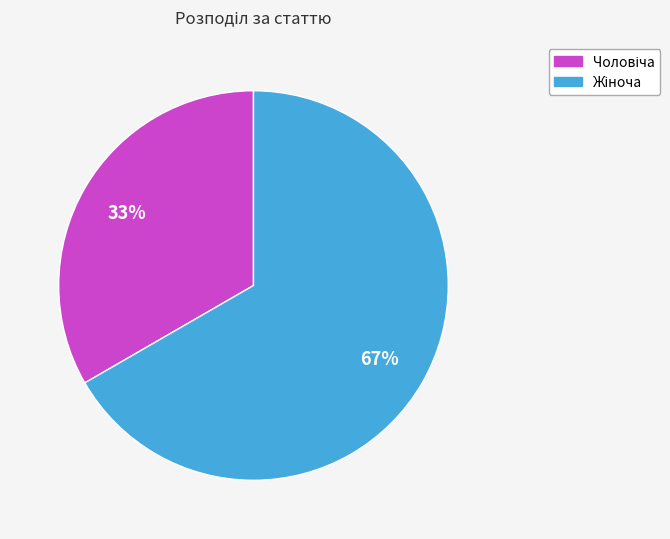

Is there a majority slice in this chart?

Yes